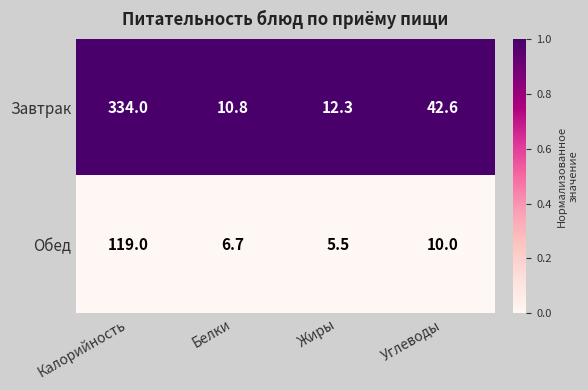

Which series has the largest range (max minus min)?

Завтрак